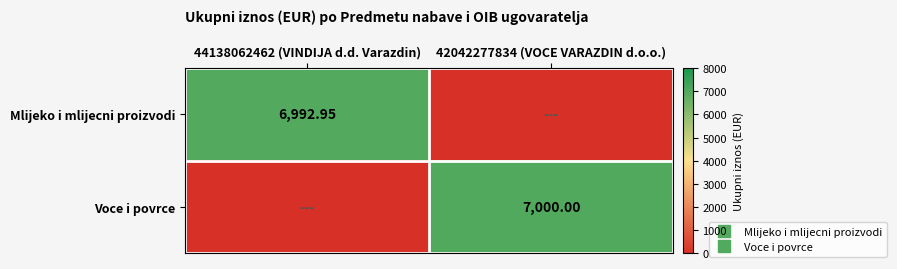

How many data points in Voce i povrce are less than 7000?

1